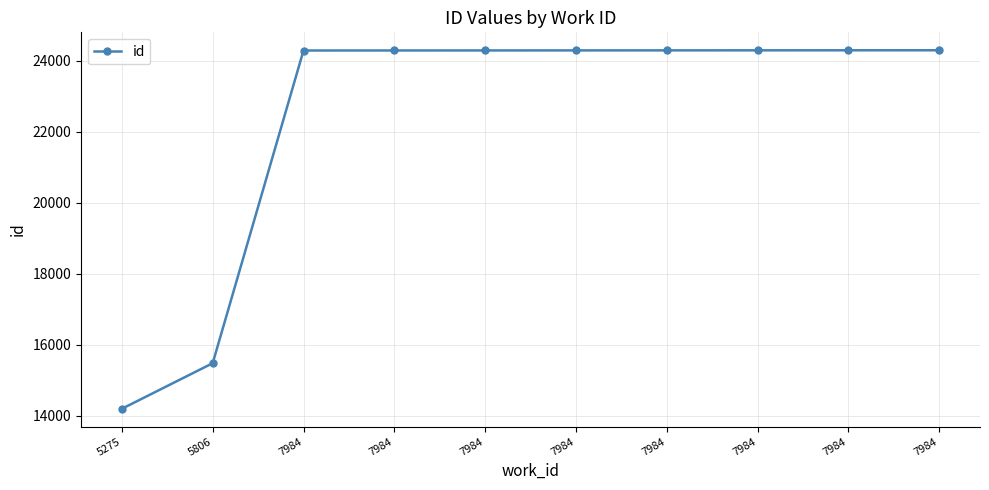

Approximately how many times larger is the value at 7984 compared to 7984?

1.0